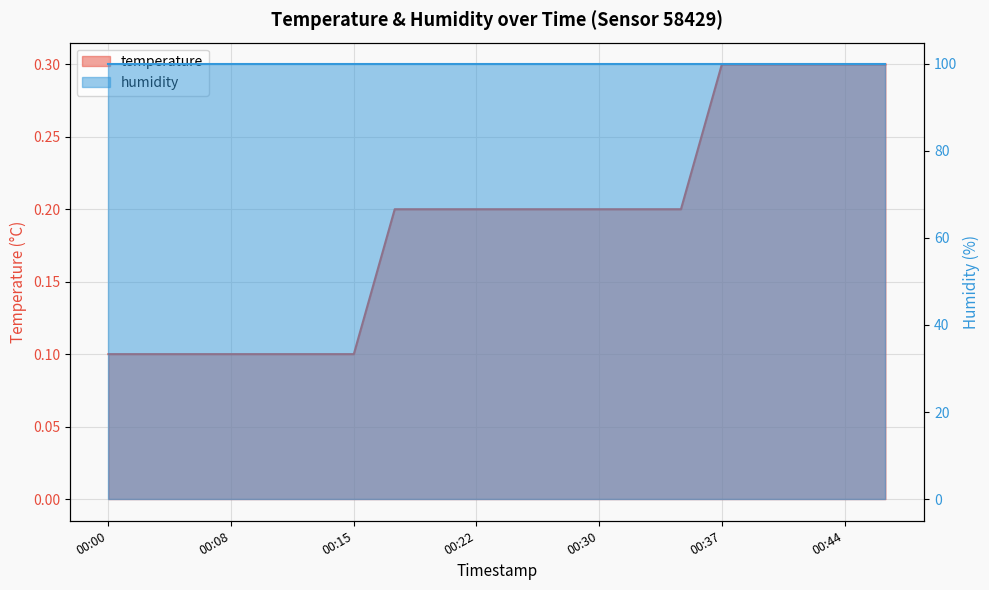

Rank the categories by value from lowest to highest.

2023-01-26T00:00:59, 2023-01-26T00:03:24, 2023-01-26T00:05:50, 2023-01-26T00:08:16, 2023-01-26T00:10:42, 2023-01-26T00:13:15, 2023-01-26T00:15:42, 2023-01-26T00:18:08, 2023-01-26T00:20:33, 2023-01-26T00:22:59, 2023-01-26T00:25:24, 2023-01-26T00:27:50, 2023-01-26T00:30:15, 2023-01-26T00:32:42, 2023-01-26T00:35:08, 2023-01-26T00:37:33, 2023-01-26T00:39:59, 2023-01-26T00:42:24, 2023-01-26T00:44:50, 2023-01-26T00:47:17